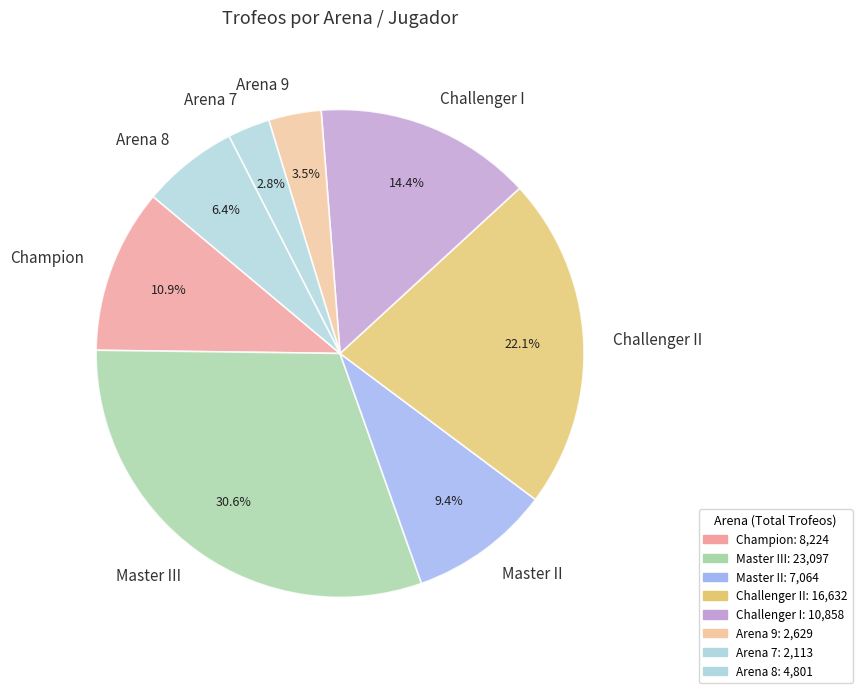

How many slices are in this pie chart?

8